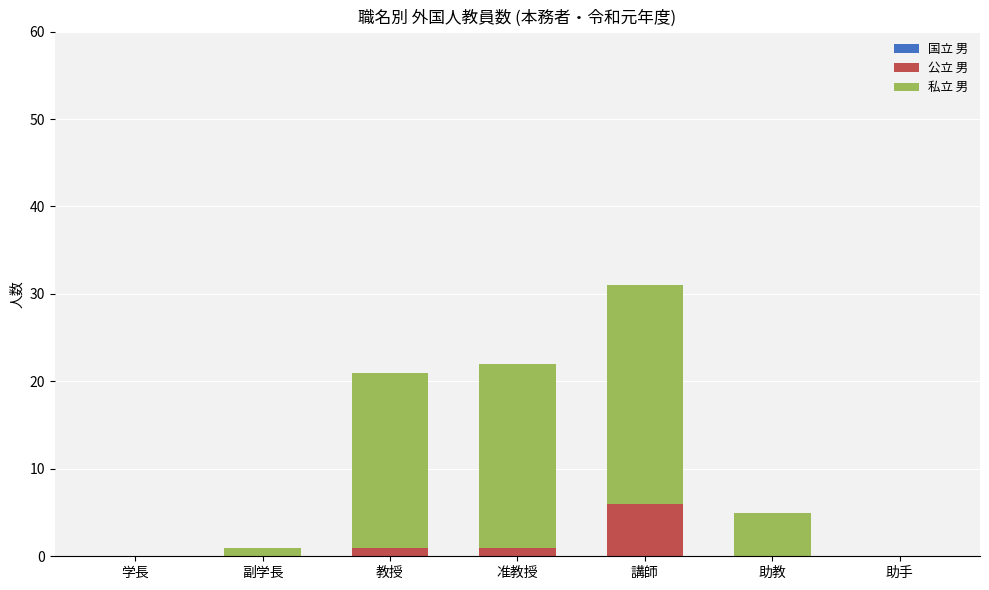

How many 公立 男 values are between 0 and 1?

6